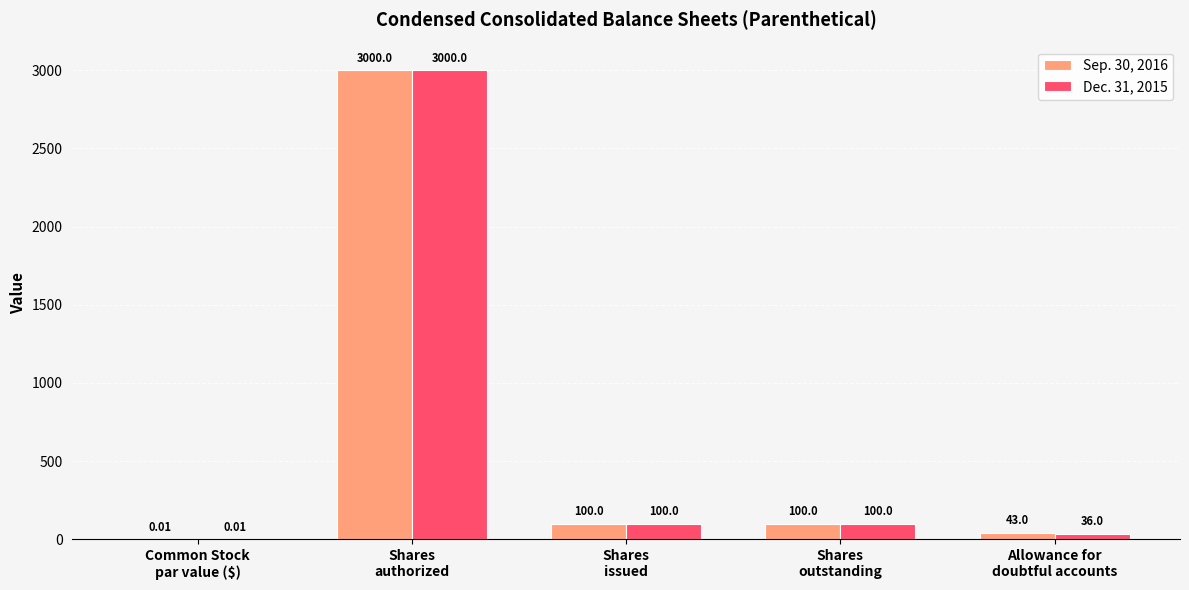

Where does the Dec. 31, 2015 series first go above 100?

Shares
authorized